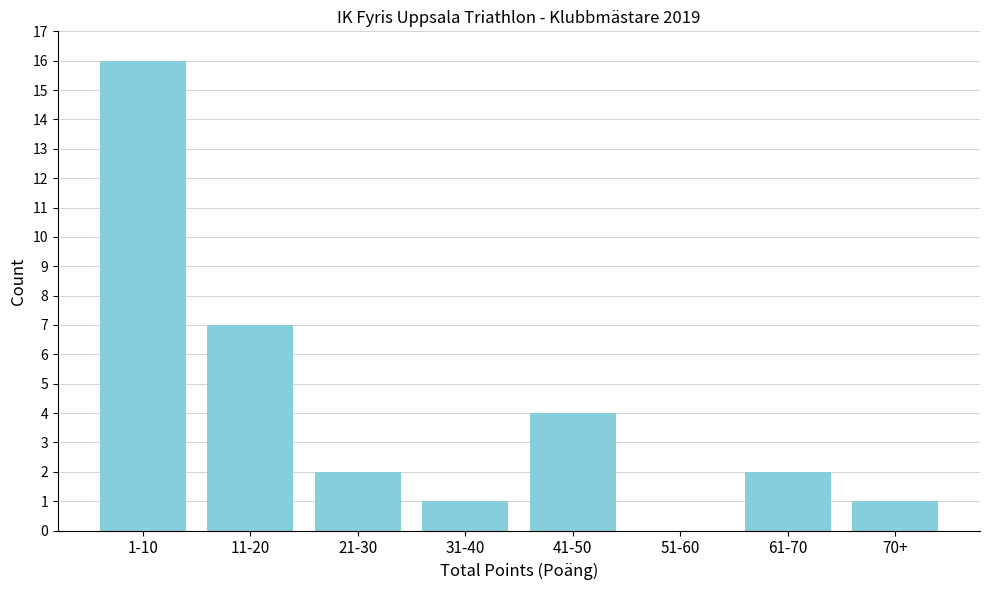

Reading left to right, transcribe all the data shown in this chart.

1-10=16	11-20=7	21-30=2	31-40=1	41-50=4	51-60=0	61-70=2	70+=1